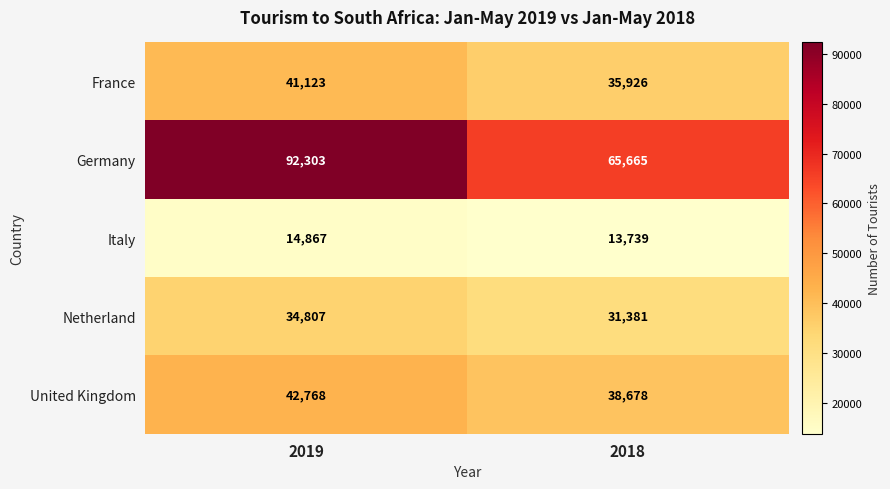

At which category is the sum across all series the highest?

2019